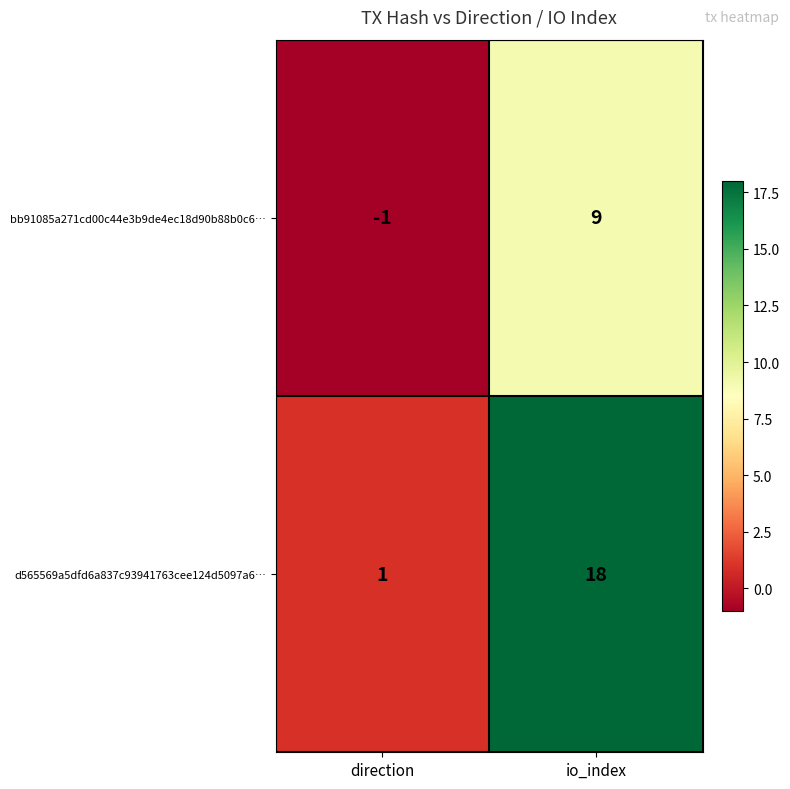

Rank the series by their average value, from highest to lowest.

d565569a5dfd6a837c93941763cee124d5097a6…, bb91085a271cd00c44e3b9de4ec18d90b88b0c6…